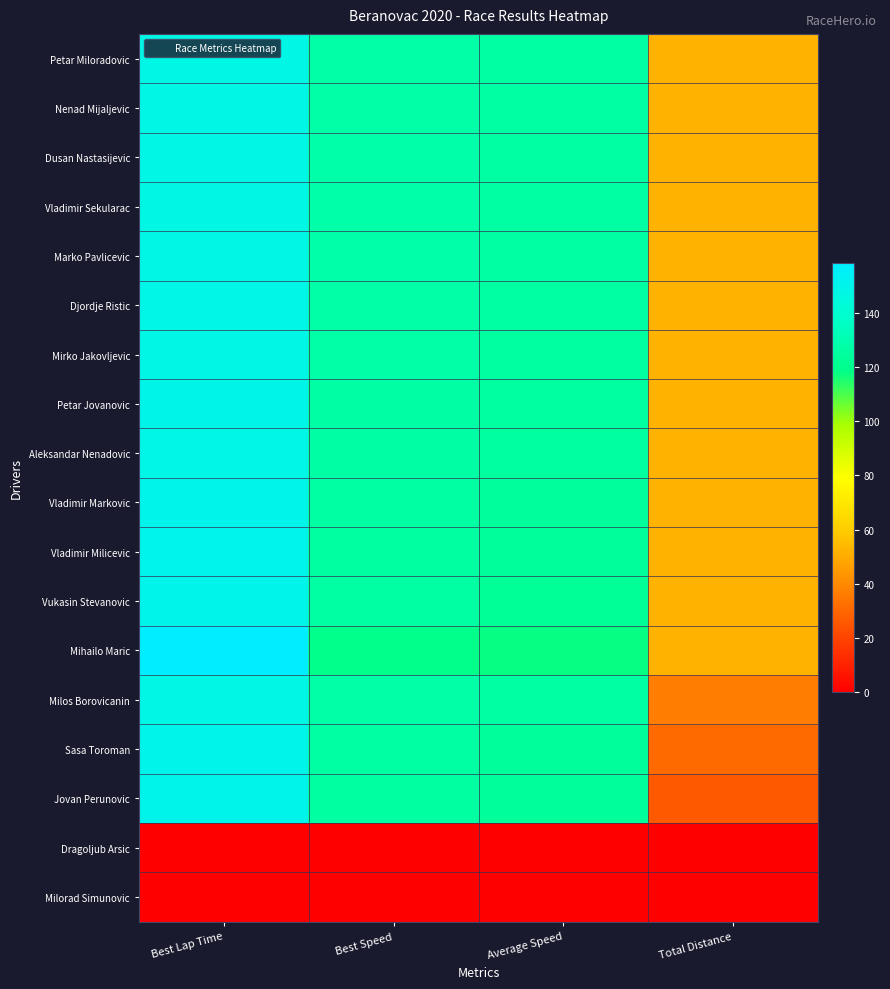

Reading left to right, what are all the values shown in this chart?

Petar Miloradovic: Best Lap Time=148.1	Best Speed=127.6	Average Speed=126.5	Total Distance=52.5
Nenad Mijaljevic: Best Lap Time=148.0	Best Speed=127.7	Average Speed=126.5	Total Distance=52.5
Dusan Nastasijevic: Best Lap Time=147.7	Best Speed=127.9	Average Speed=126.3	Total Distance=52.5
Vladimir Sekularac: Best Lap Time=147.6	Best Speed=128.1	Average Speed=126.3	Total Distance=52.5
Marko Pavlicevic: Best Lap Time=147.7	Best Speed=128.0	Average Speed=126.2	Total Distance=52.5
Djordje Ristic: Best Lap Time=148.3	Best Speed=127.4	Average Speed=126.1	Total Distance=52.5
Mirko Jakovljevic: Best Lap Time=148.1	Best Speed=127.6	Average Speed=125.9	Total Distance=52.5
Petar Jovanovic: Best Lap Time=149.1	Best Speed=126.8	Average Speed=124.8	Total Distance=52.5
Aleksandar Nenadovic: Best Lap Time=148.8	Best Speed=127.0	Average Speed=124.8	Total Distance=52.5
Vladimir Markovic: Best Lap Time=149.7	Best Speed=126.2	Average Speed=124.5	Total Distance=52.5
Vladimir Milicevic: Best Lap Time=150.7	Best Speed=125.4	Average Speed=123.8	Total Distance=52.5
Vukasin Stevanovic: Best Lap Time=149.6	Best Speed=126.3	Average Speed=122.7	Total Distance=52.5
Mihailo Maric: Best Lap Time=158.1	Best Speed=119.5	Average Speed=117.8	Total Distance=52.5
Milos Borovicanin: Best Lap Time=148.1	Best Speed=127.6	Average Speed=126.2	Total Distance=36.8
Sasa Toroman: Best Lap Time=149.8	Best Speed=126.2	Average Speed=123.8	Total Distance=31.5
Jovan Perunovic: Best Lap Time=150.0	Best Speed=126.0	Average Speed=123.7	Total Distance=26.2
Dragoljub Arsic: Best Lap Time=0.0	Best Speed=0.0	Average Speed=0.0	Total Distance=0.0
Milorad Simunovic: Best Lap Time=0.0	Best Speed=0.0	Average Speed=0.0	Total Distance=0.0